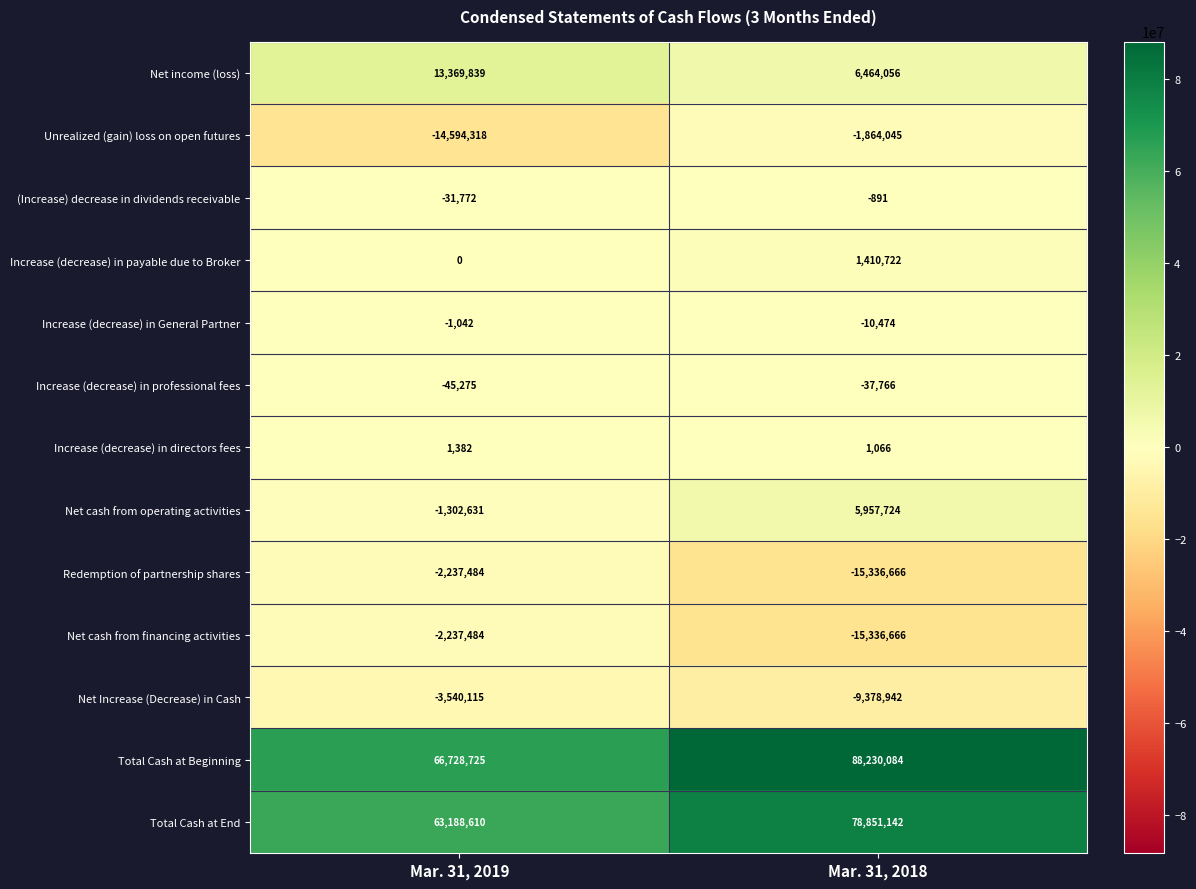

Reading left to right, list all the values displayed in this chart.

Net income (loss): Mar. 31, 2019=13369839	Mar. 31, 2018=6464056
Unrealized (gain) loss on open futures: Mar. 31, 2019=-14594318	Mar. 31, 2018=-1864045
(Increase) decrease in dividends receivable: Mar. 31, 2019=-31772	Mar. 31, 2018=-891
Increase (decrease) in payable due to Broker: Mar. 31, 2019=0	Mar. 31, 2018=1410722
Increase (decrease) in General Partner: Mar. 31, 2019=-1042	Mar. 31, 2018=-10474
Increase (decrease) in professional fees: Mar. 31, 2019=-45275	Mar. 31, 2018=-37766
Increase (decrease) in directors fees: Mar. 31, 2019=1382	Mar. 31, 2018=1066
Net cash from operating activities: Mar. 31, 2019=-1302631	Mar. 31, 2018=5957724
Redemption of partnership shares: Mar. 31, 2019=-2237484	Mar. 31, 2018=-15336666
Net cash from financing activities: Mar. 31, 2019=-2237484	Mar. 31, 2018=-15336666
Net Increase (Decrease) in Cash: Mar. 31, 2019=-3540115	Mar. 31, 2018=-9378942
Total Cash at Beginning: Mar. 31, 2019=66728725	Mar. 31, 2018=88230084
Total Cash at End: Mar. 31, 2019=63188610	Mar. 31, 2018=78851142